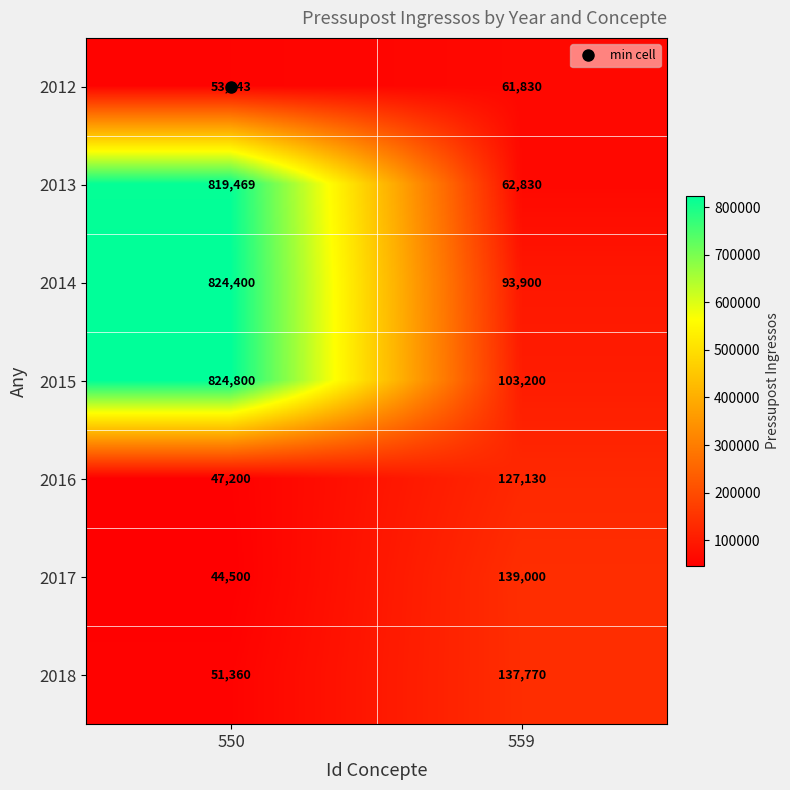

Which series has the widest spread of values?

2013